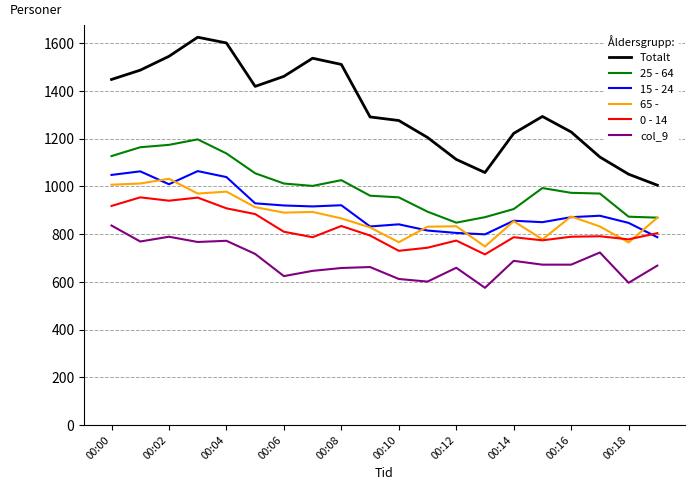

Does the chart display data point markers on the line(s)?

No